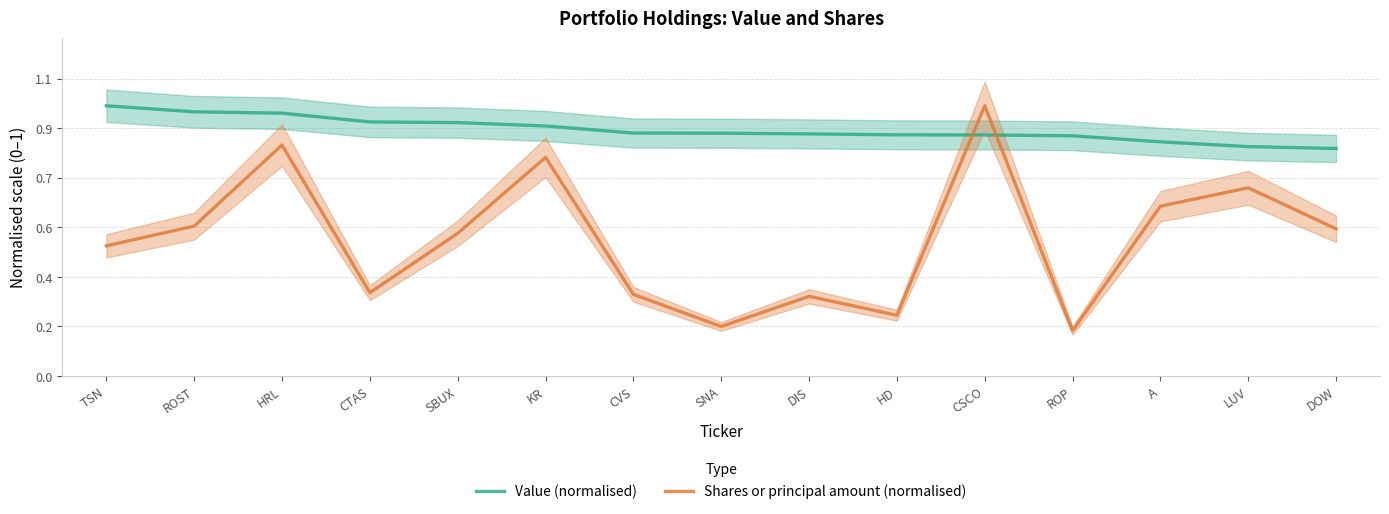

Rank the series by their average value, from lowest to highest.

Shares or principal amount (normalised), Value (normalised)